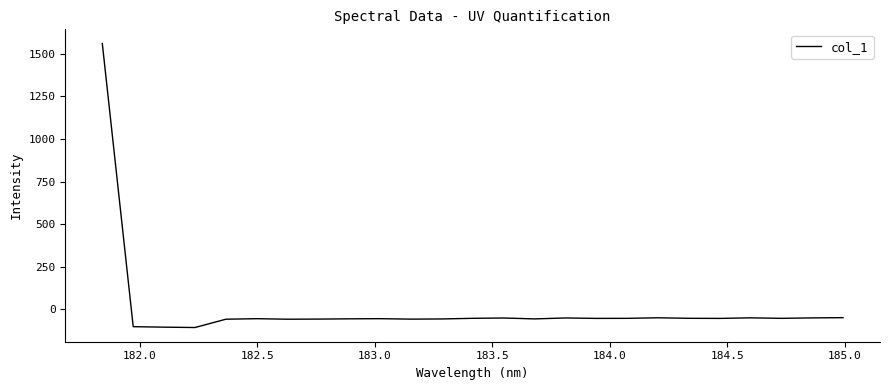

How many positive values are there?

1